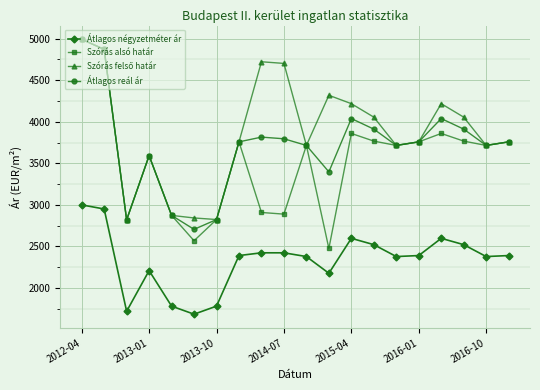

What is the greatest value displayed?

4991